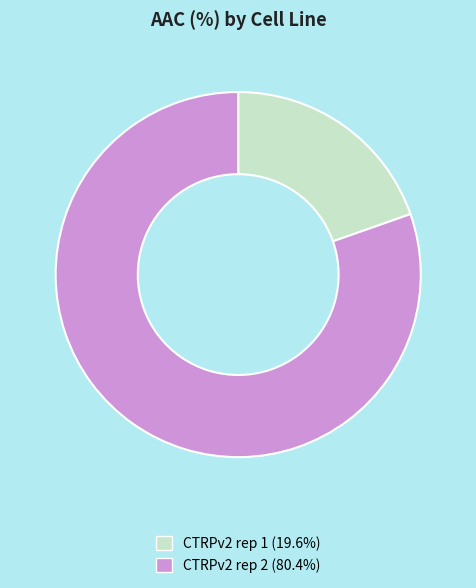

Which has a higher value, CTRPv2 rep 2 or CTRPv2 rep 1?

CTRPv2 rep 2